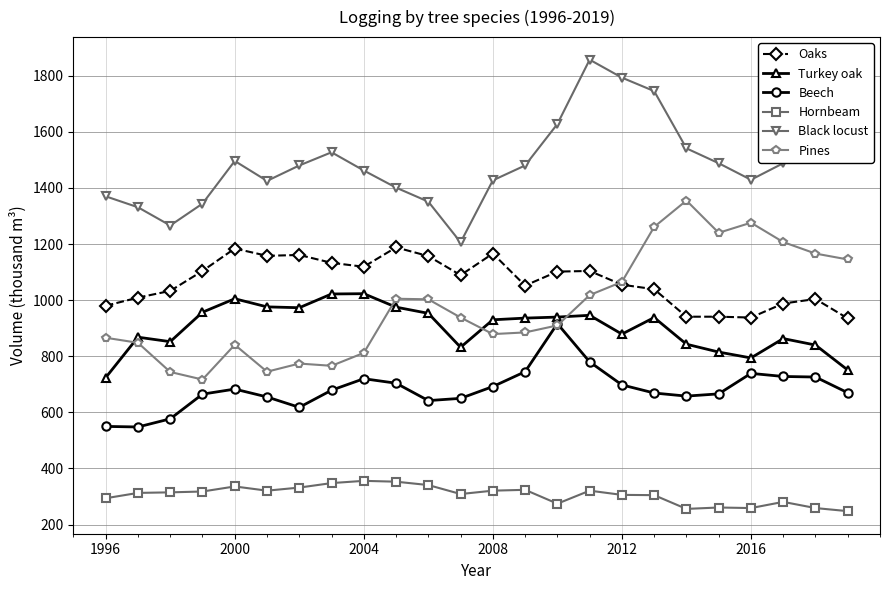

Which series has the largest total across all categories?

Black locust